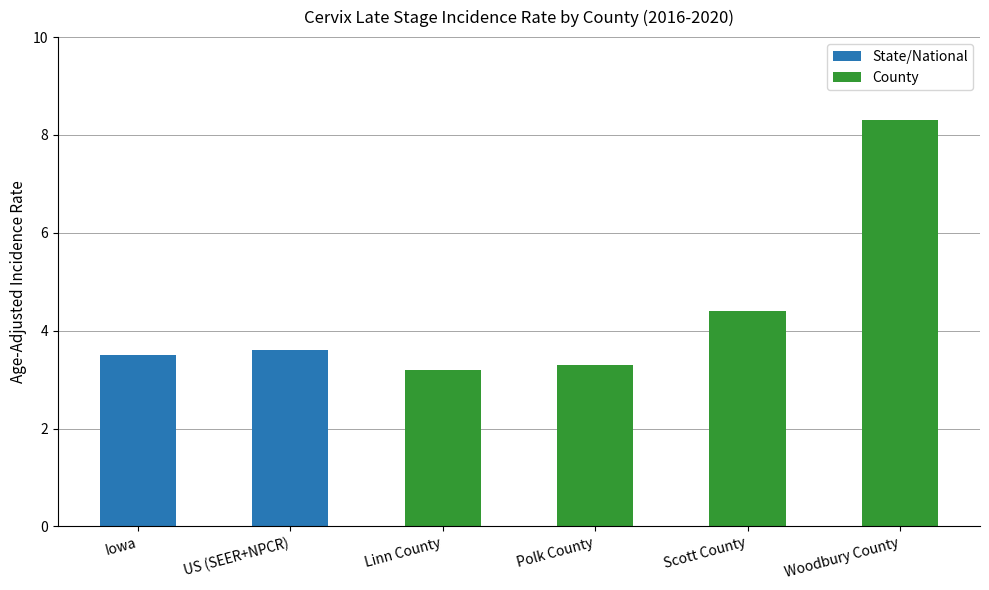

True or false: the data shows 3.5 at Iowa.

True